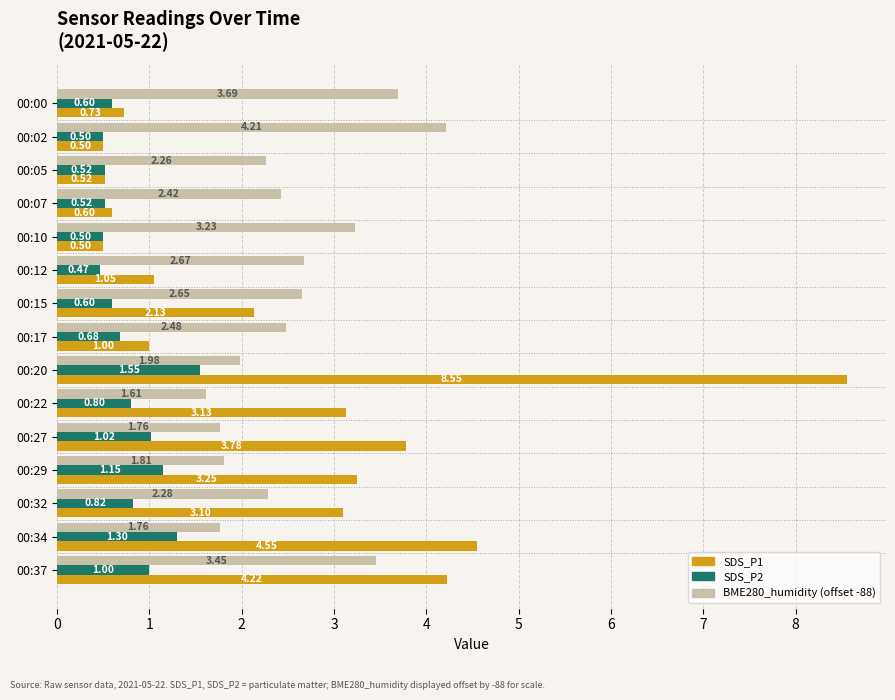

At which category is the sum across all series the highest?

00:20